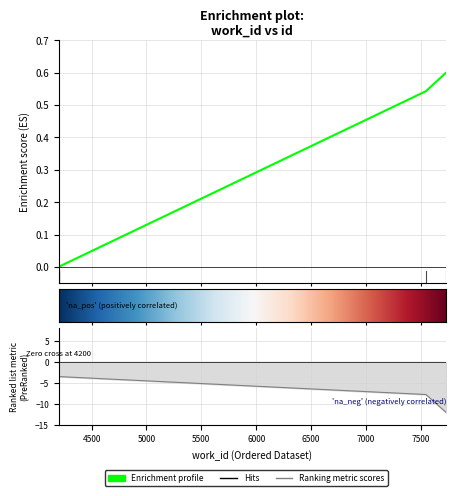

What is the change in value from 4200 to 7547?

+0.5